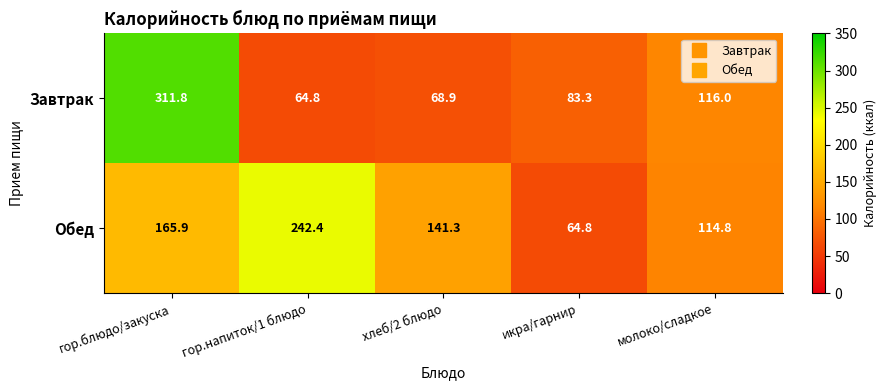

At хлеб/2 блюдо, list the series in order from largest to smallest.

Обед, Завтрак